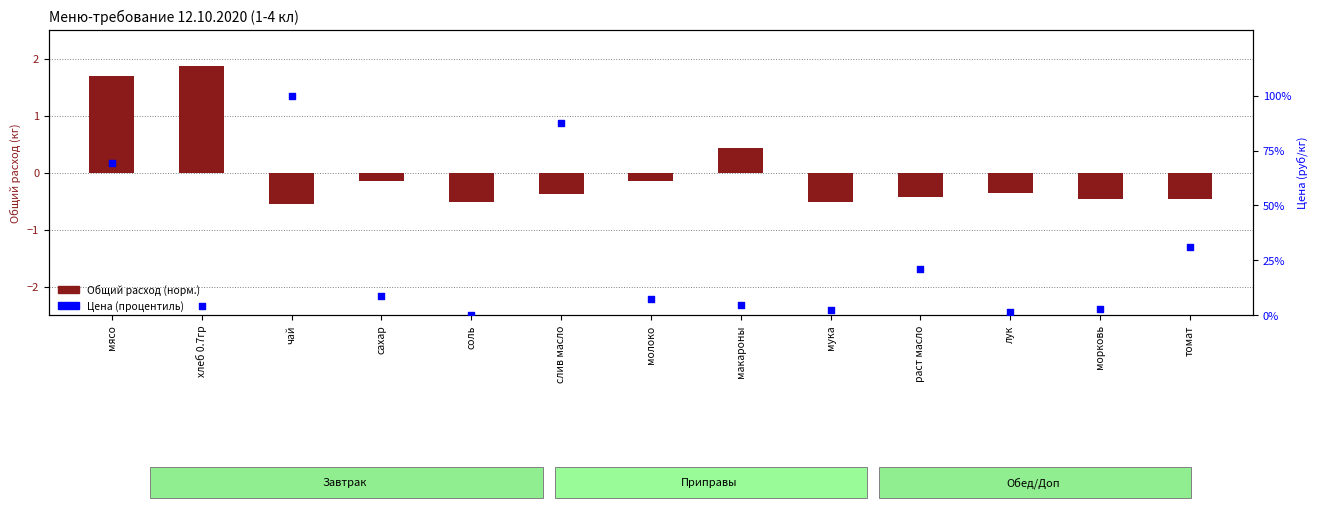

Is the value of Цена (процентиль) at молоко greater than the value of Общий расход (норм.) at макароны?

Yes